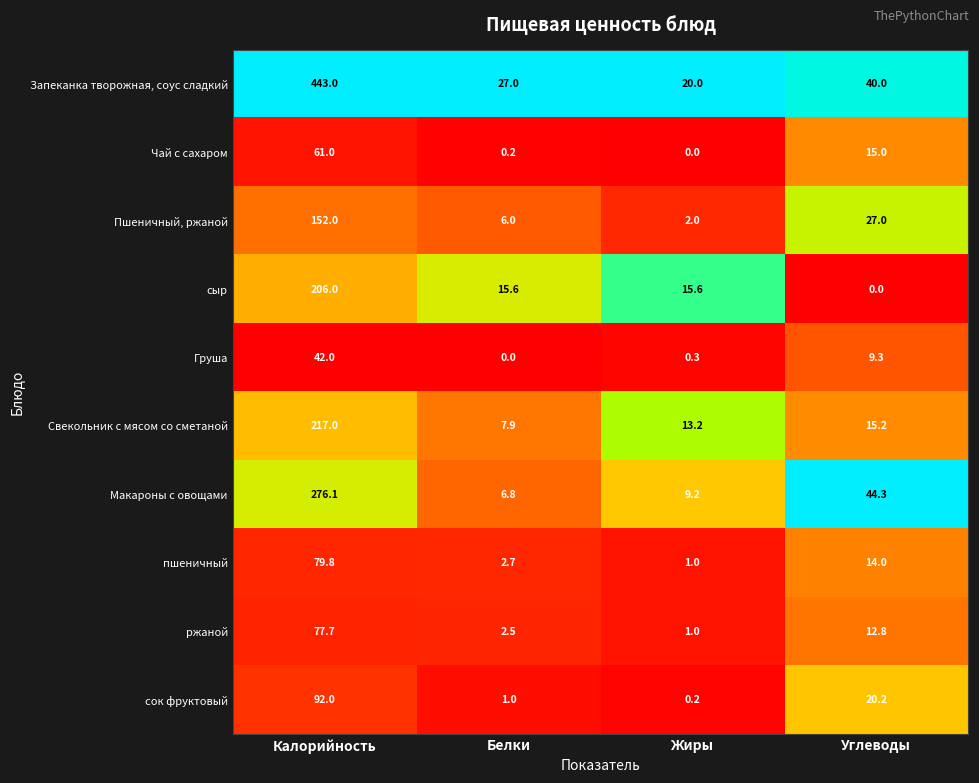

The Пшеничный, ржаной series shows 1.2 at Жиры. True or false?

False